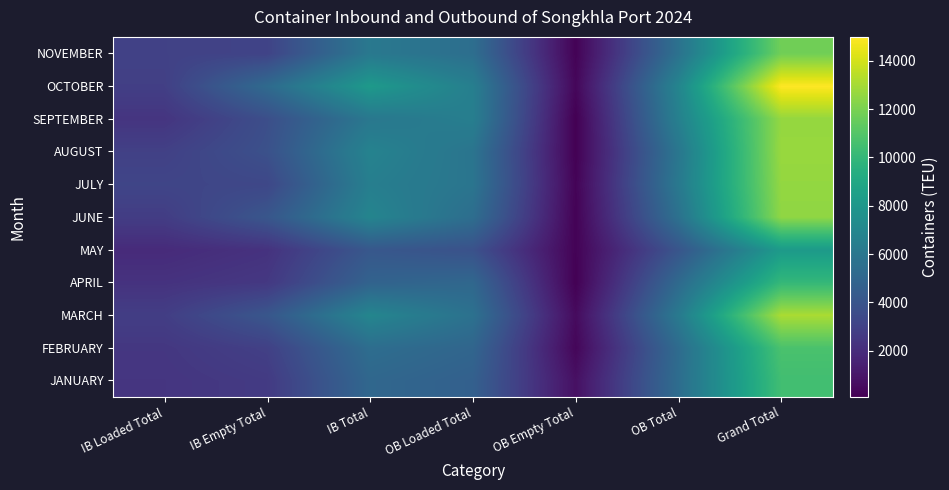

At which category is the sum across all series the highest?

Grand Total